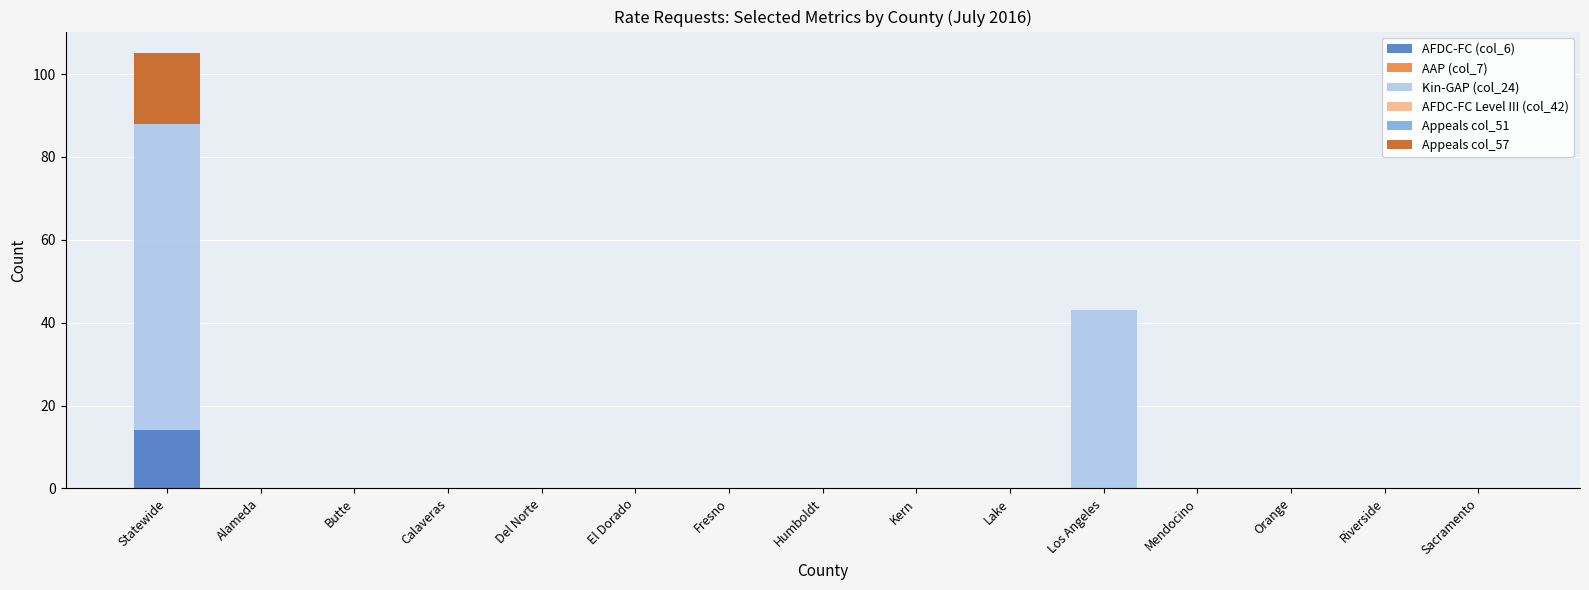

What is the sum of all AFDC-FC (col_6) values?

14